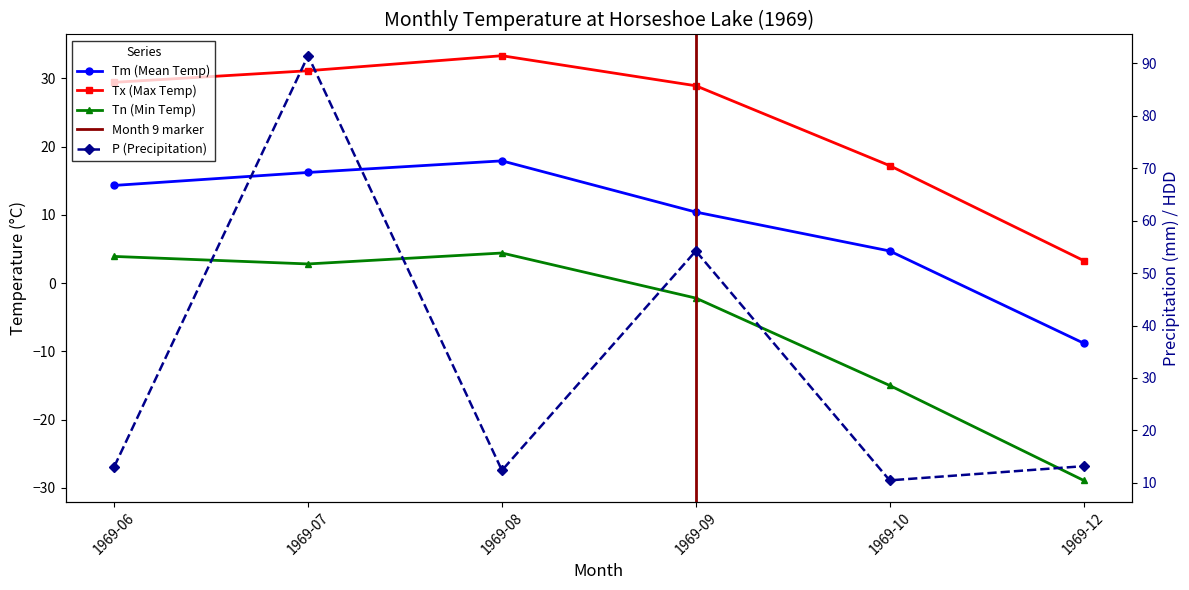

What is the difference between the Tm values at 1969-08 and 1969-06?

3.6